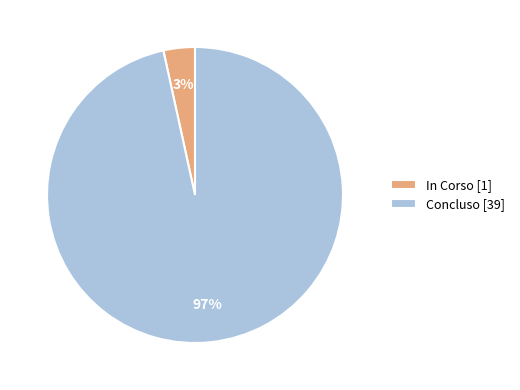

Which has a higher value, In Corso [1] or Concluso [39]?

Concluso [39]